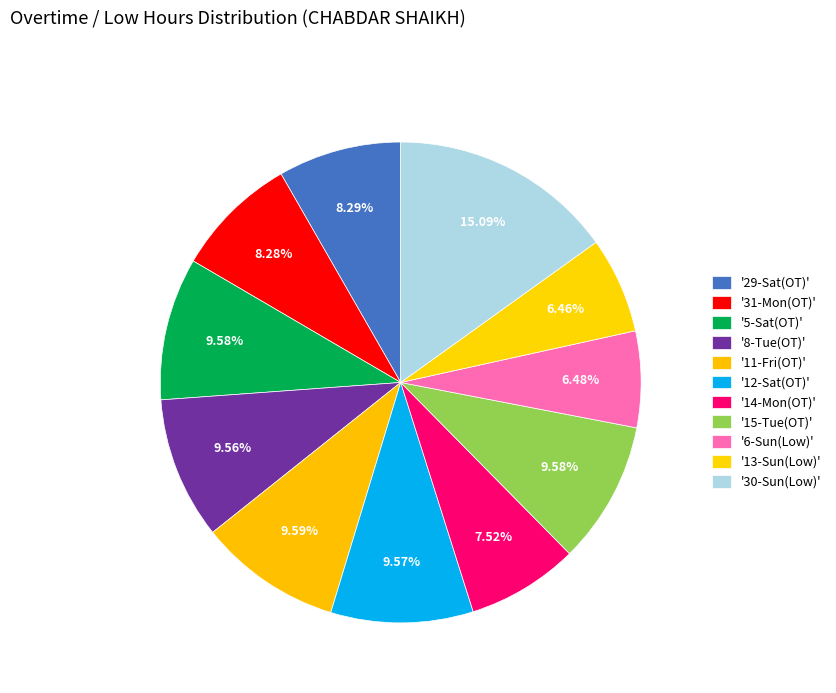

Is there a majority slice in this chart?

No